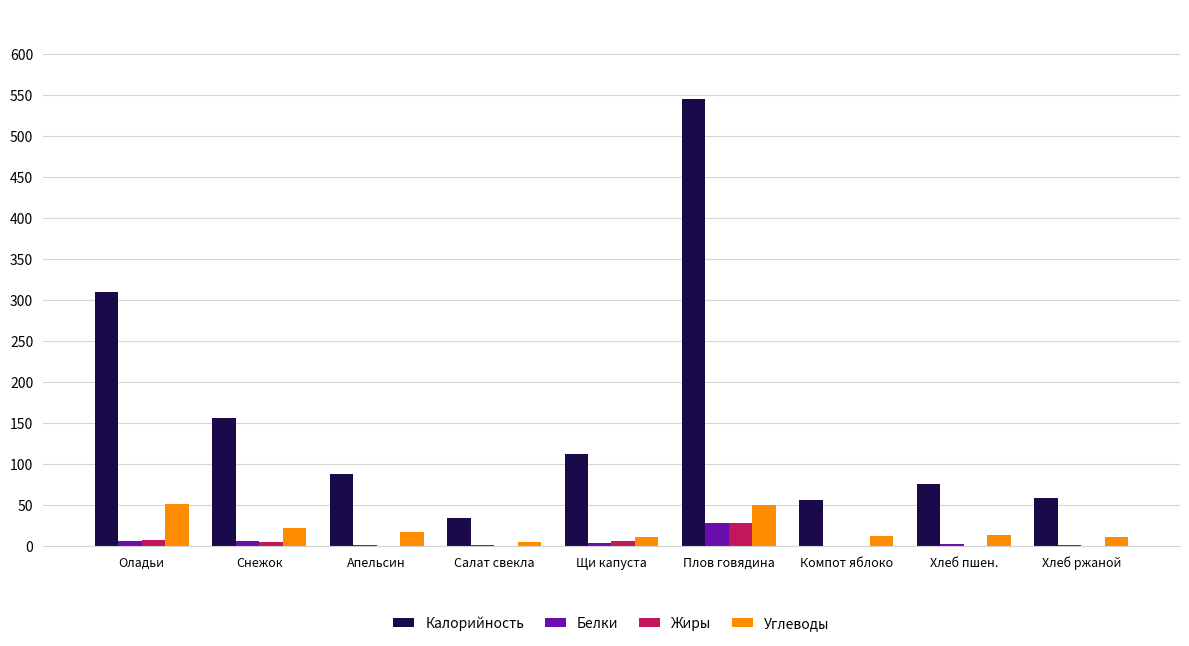

The value of Углеводы at Снежок is 22. True or false?

True